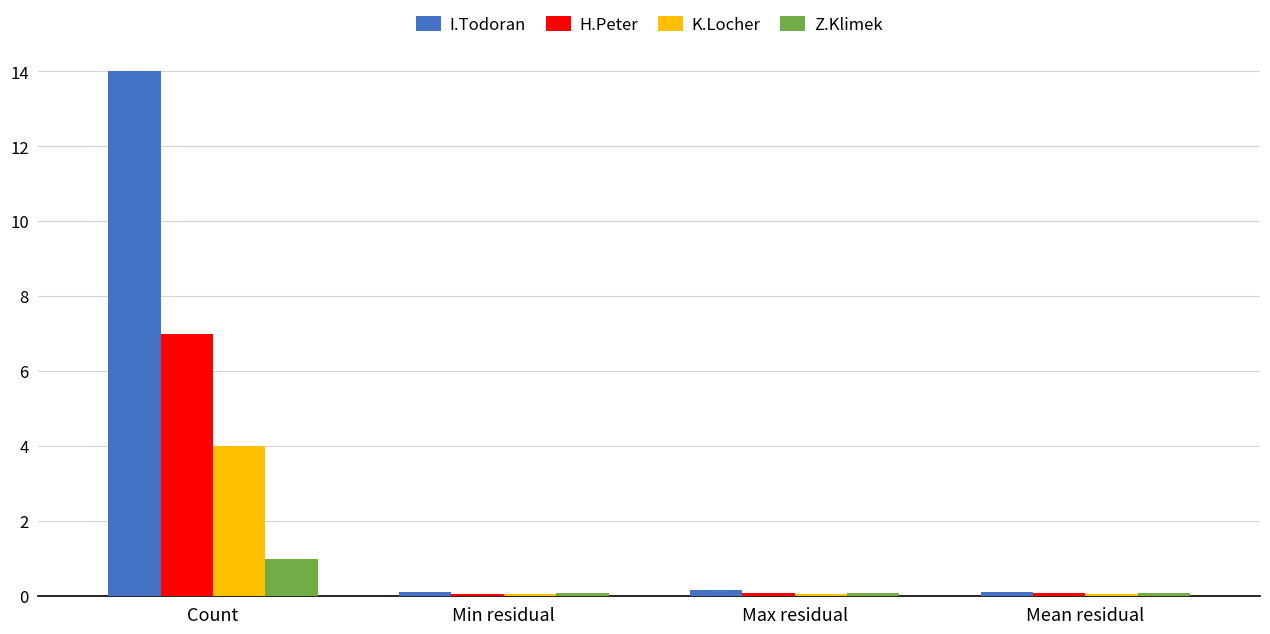

What value does the H.Peter series have at Count?

7.0